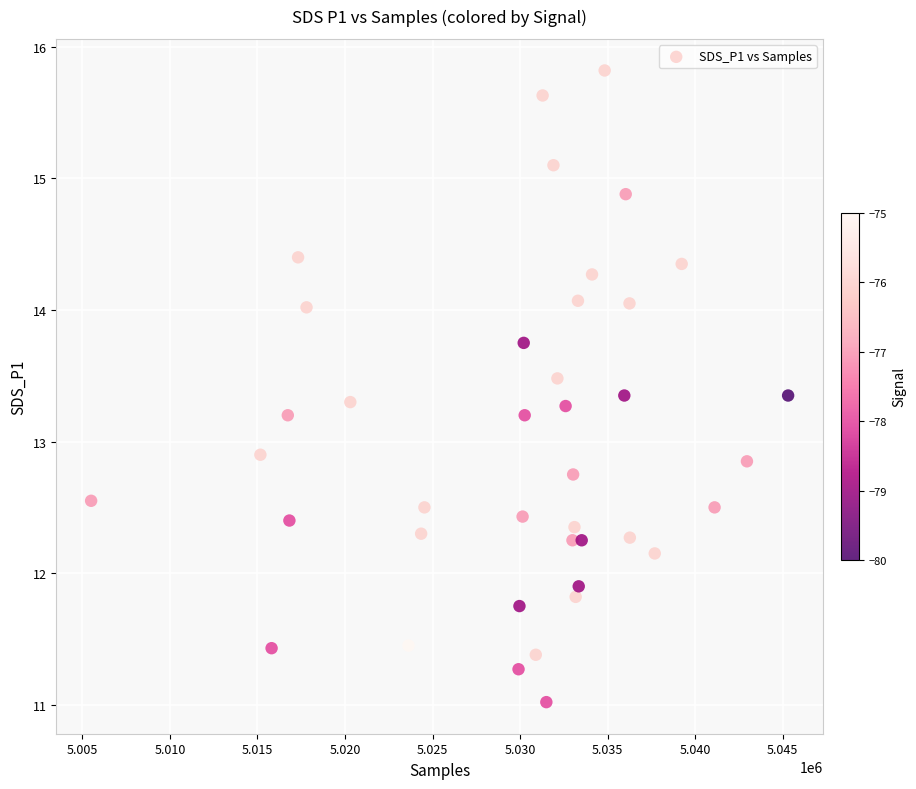

What is the range of X values (max minus min)?

39797.0